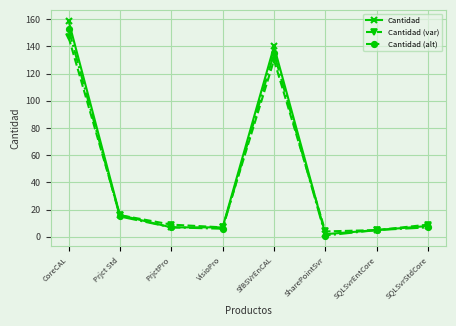

Reading right to left, list all the values displayed in this chart.

Cantidad: SQLSvrStdCore=8	SQLSvrEntCore=5	SharePointSvr=2	SfBSVrEnCAL=140	VisioPro=7	PrjctPro=7	Prjct Std=16	CoreCAL=159
Cantidad (var): SQLSvrStdCore=9	SQLSvrEntCore=5	SharePointSvr=4	SfBSVrEnCAL=130	VisioPro=7	PrjctPro=9	Prjct Std=16	CoreCAL=147
Cantidad (alt): SQLSvrStdCore=7	SQLSvrEntCore=5	SharePointSvr=1	SfBSVrEnCAL=135	VisioPro=6	PrjctPro=7	Prjct Std=15	CoreCAL=153